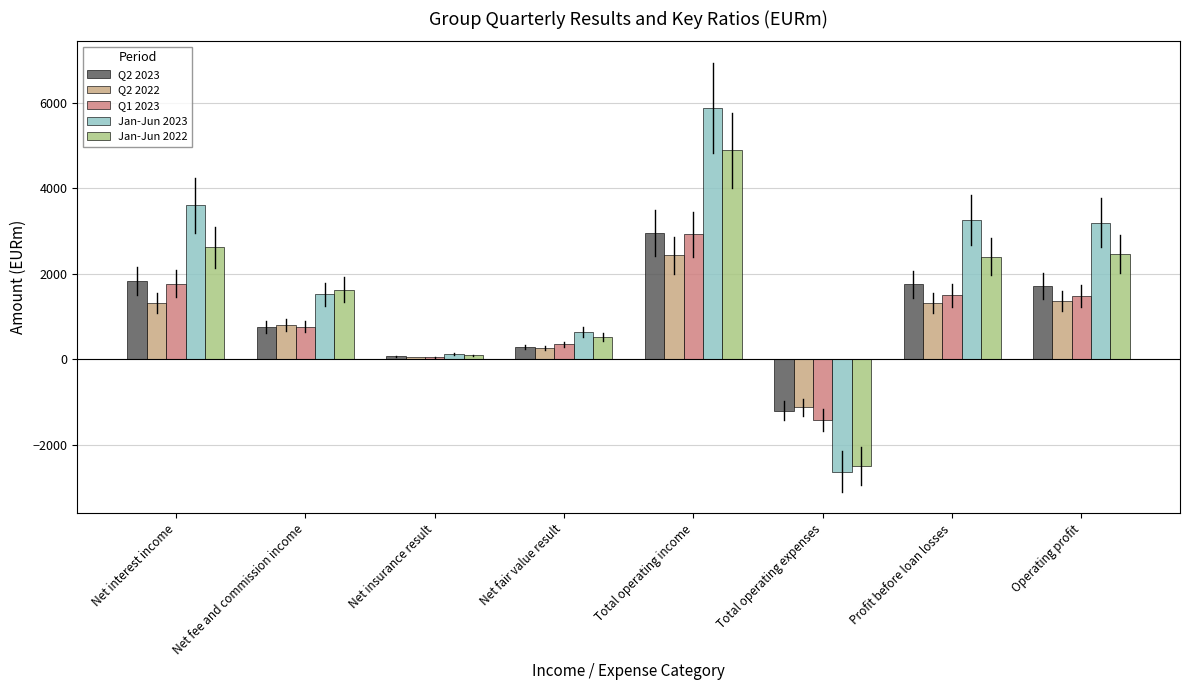

Between Total operating income and Profit before loan losses, which series saw the biggest shift?

Jan-Jun 2023